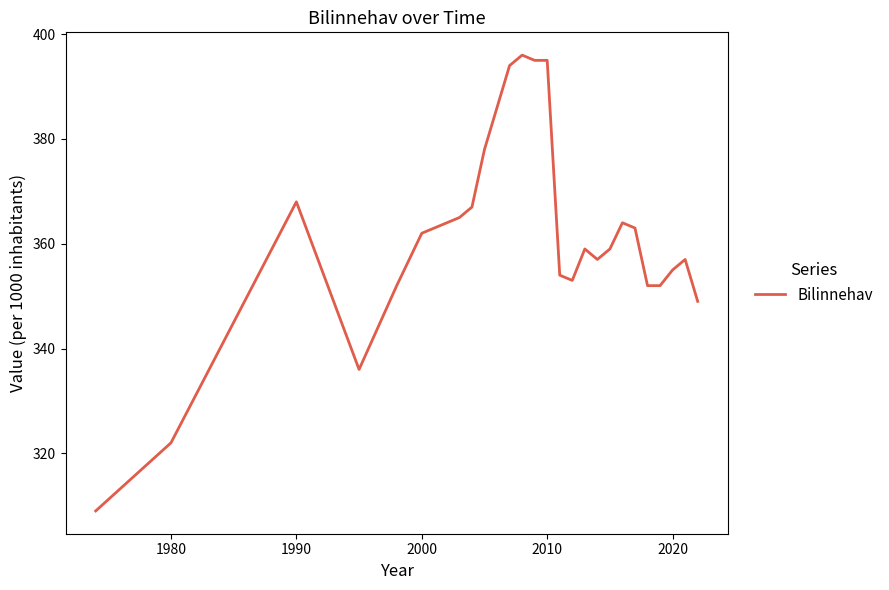

Reading left to right, extract all data points from this chart.

309	322	368	336	352	362	365	367	378	386	394	396	395	395	354	353	359	357	359	364	363	352	352	355	357	349